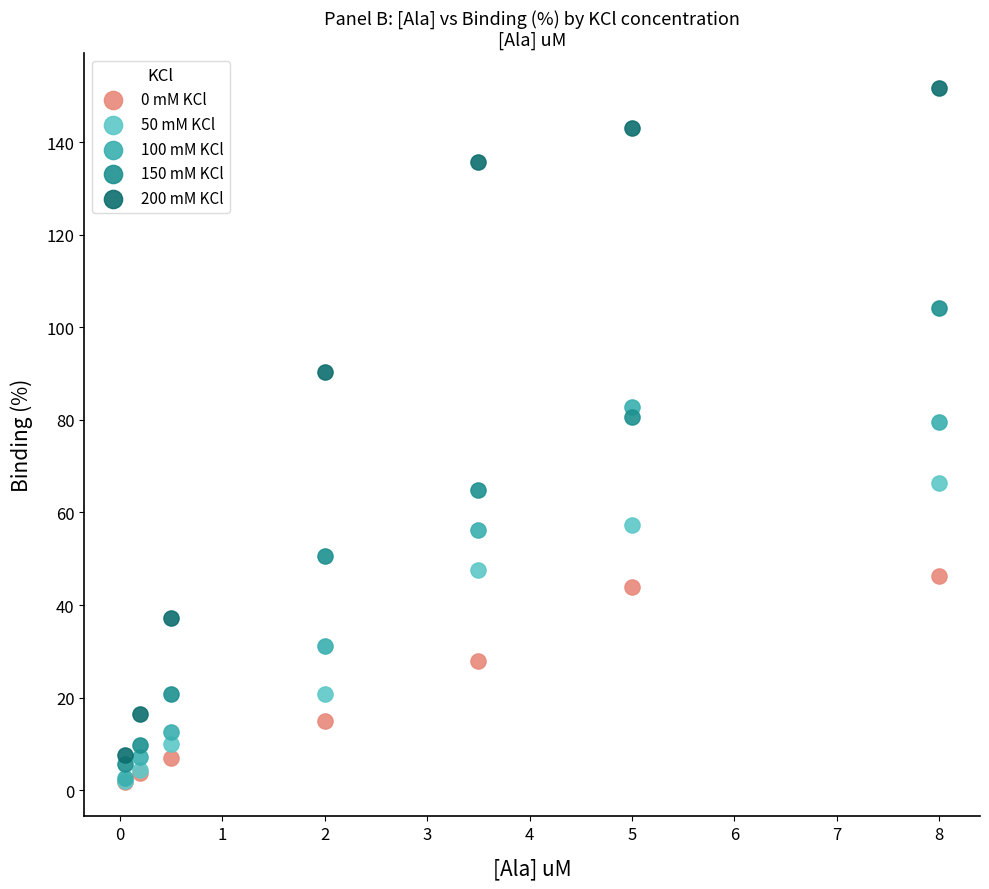

In the 100 mM KCl series, what Y value is closest to 42?

31.2